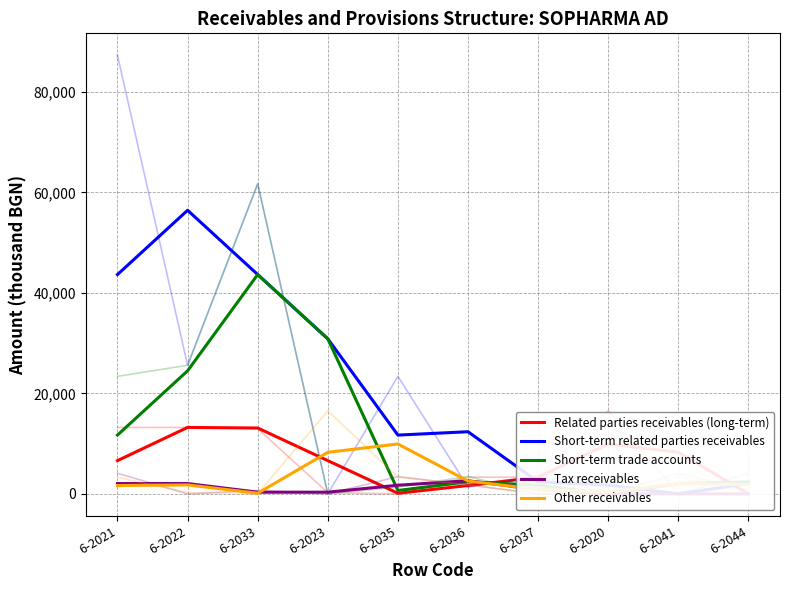

How many data points does each series have?

10